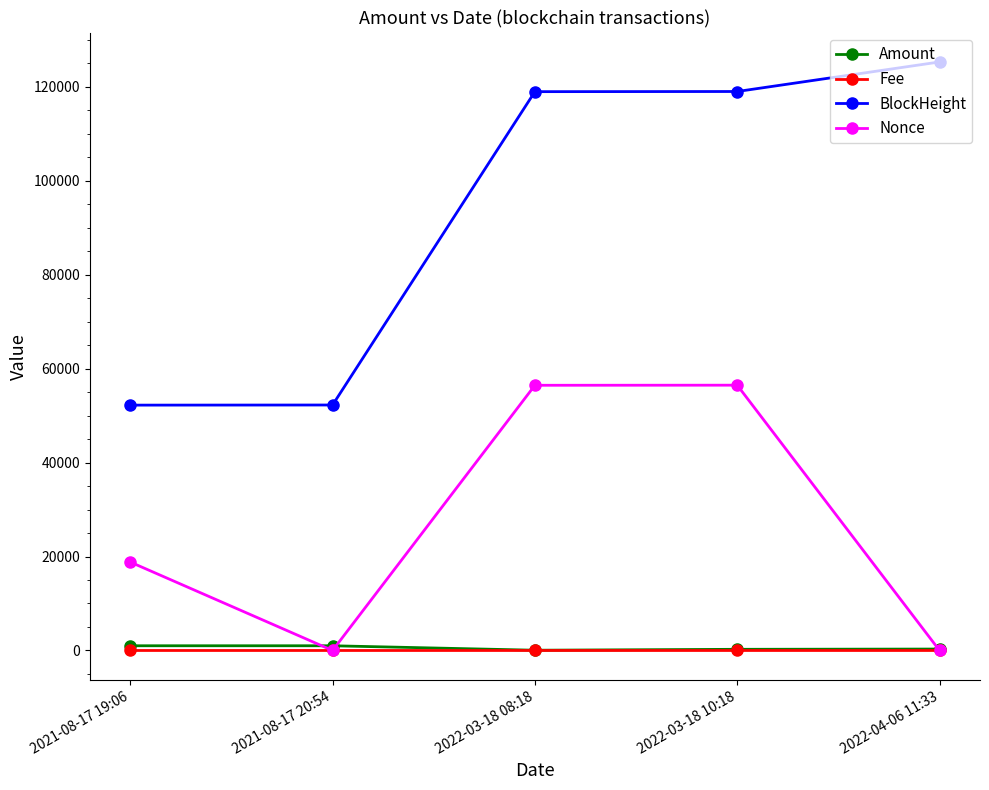

Between 2021-08-17 20:54 and 2022-04-06 11:33, which series saw the biggest shift?

BlockHeight